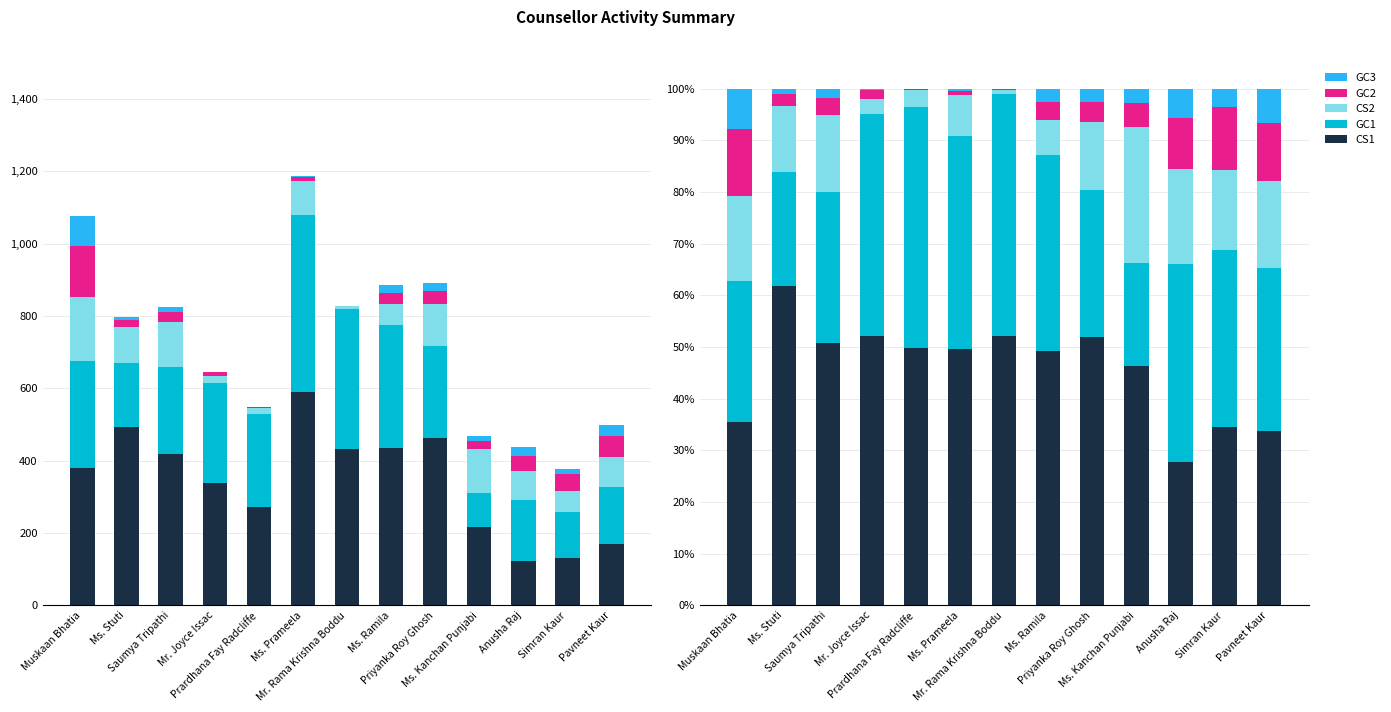

Are the bars horizontal?

No